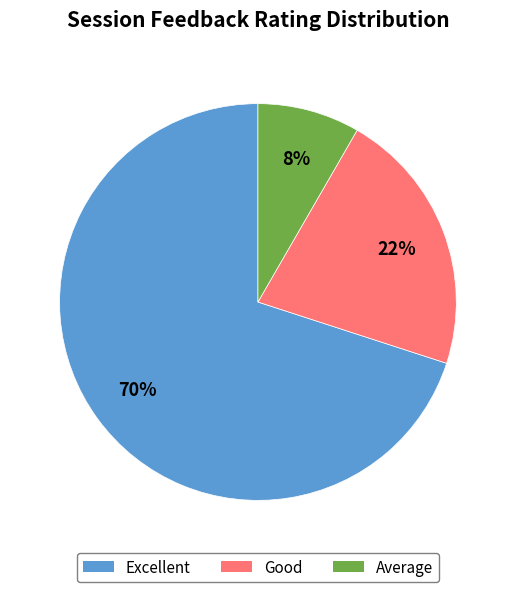

Which has a higher value, Good or Excellent?

Excellent